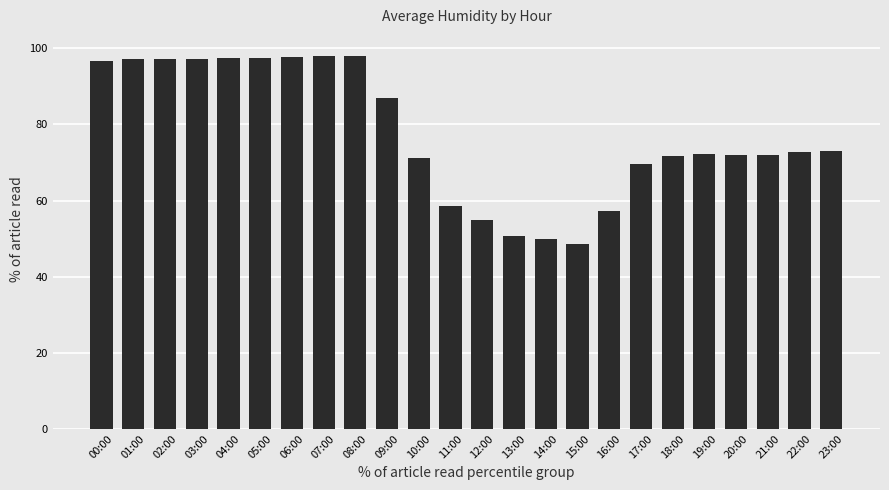

What is the greatest value displayed?

98.1